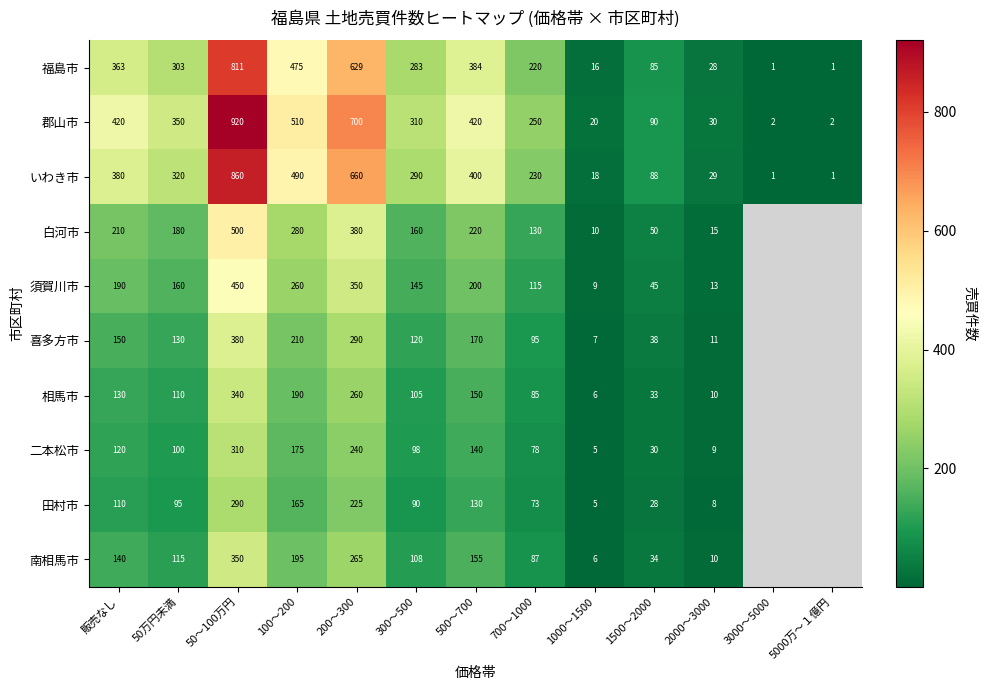

At 500～700, list the series in order from largest to smallest.

郡山市, いわき市, 福島市, 白河市, 須賀川市, 喜多方市, 南相馬市, 相馬市, 二本松市, 田村市